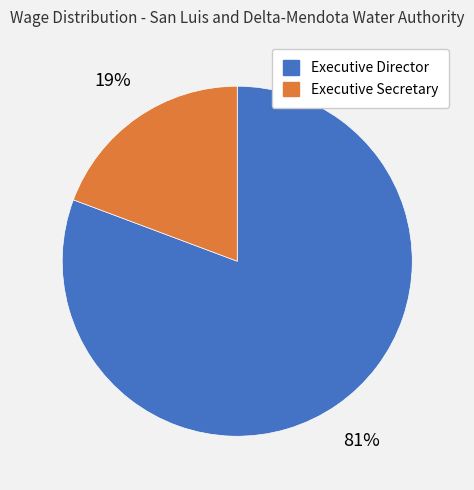

Do Executive Director and Executive Secretary together represent more than half of the pie?

Yes